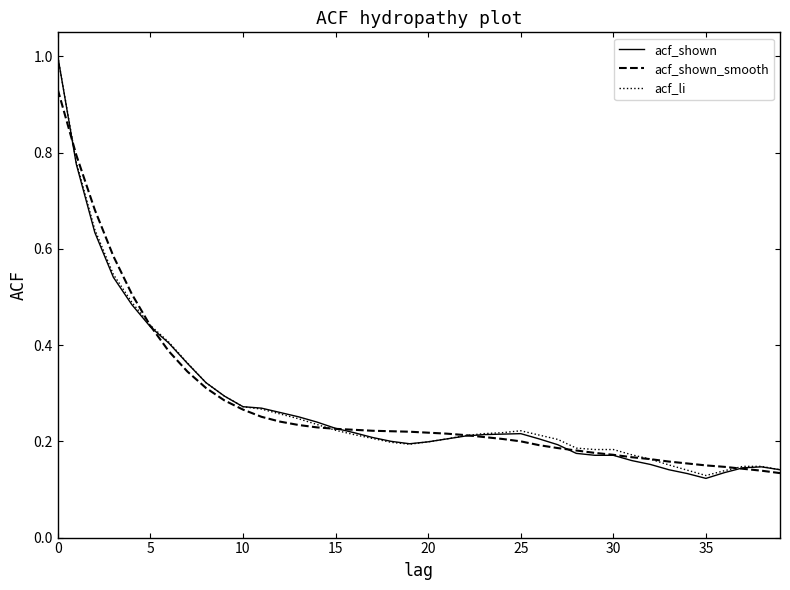

What are all the series names shown in the legend?

acf_shown, acf_shown_smooth, acf_li